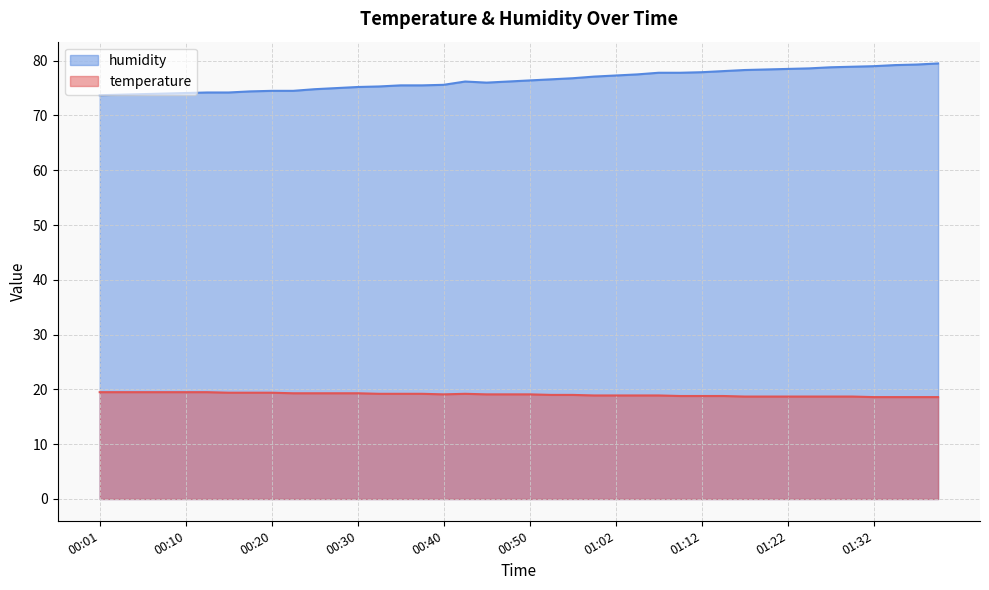

At 00:25, list the series in order from smallest to largest.

temperature, humidity